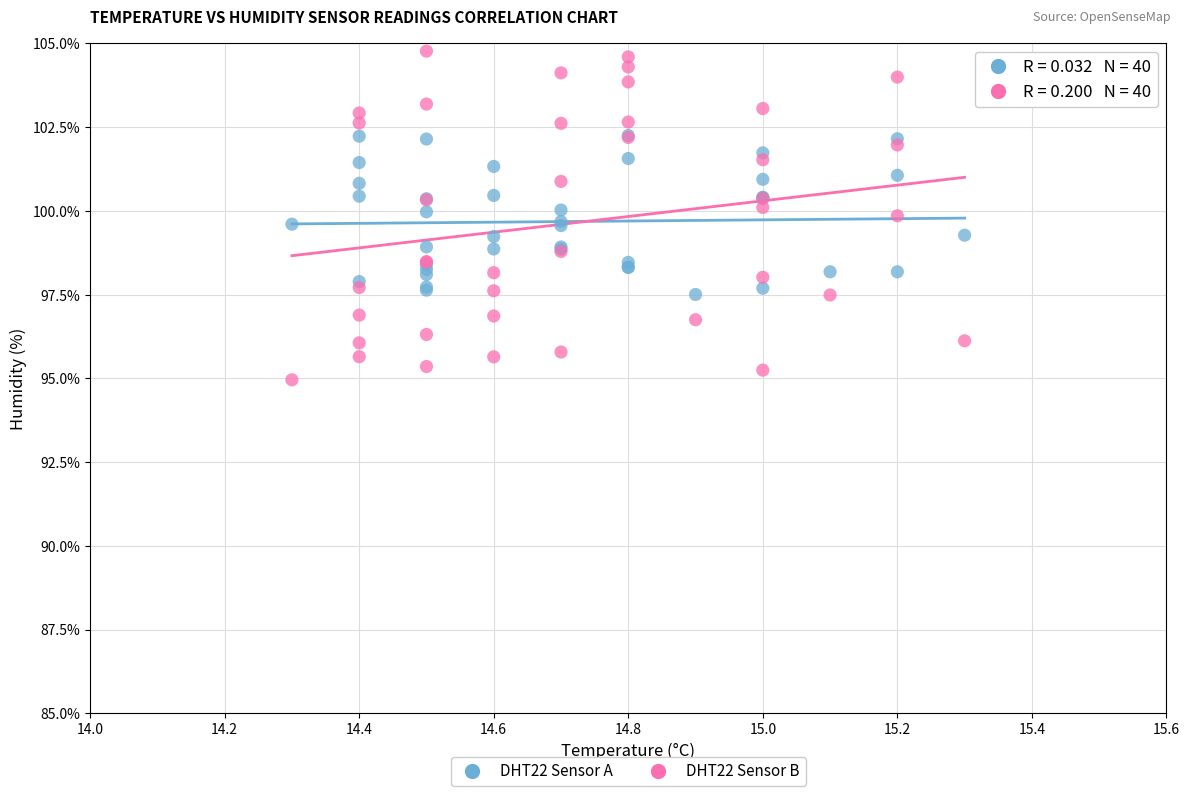

Which series has the largest Y range (max minus min)?

DHT22 Sensor B